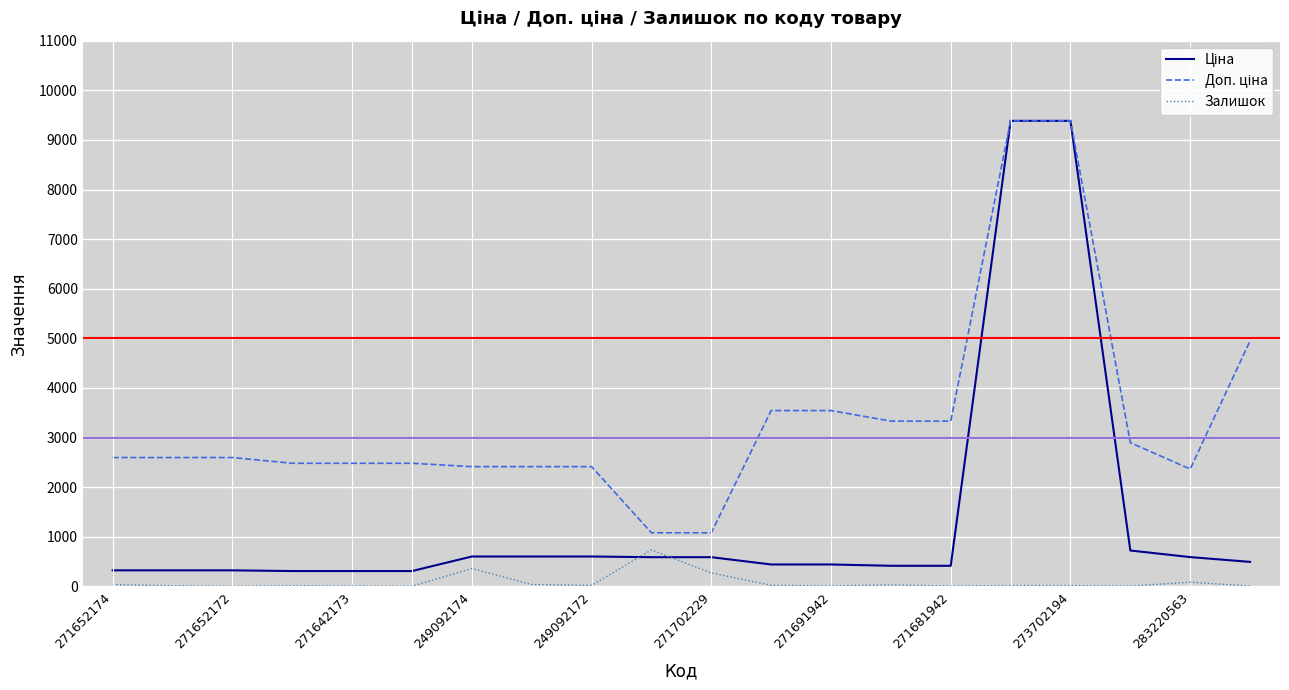

Count the number of categories in the chart.

20